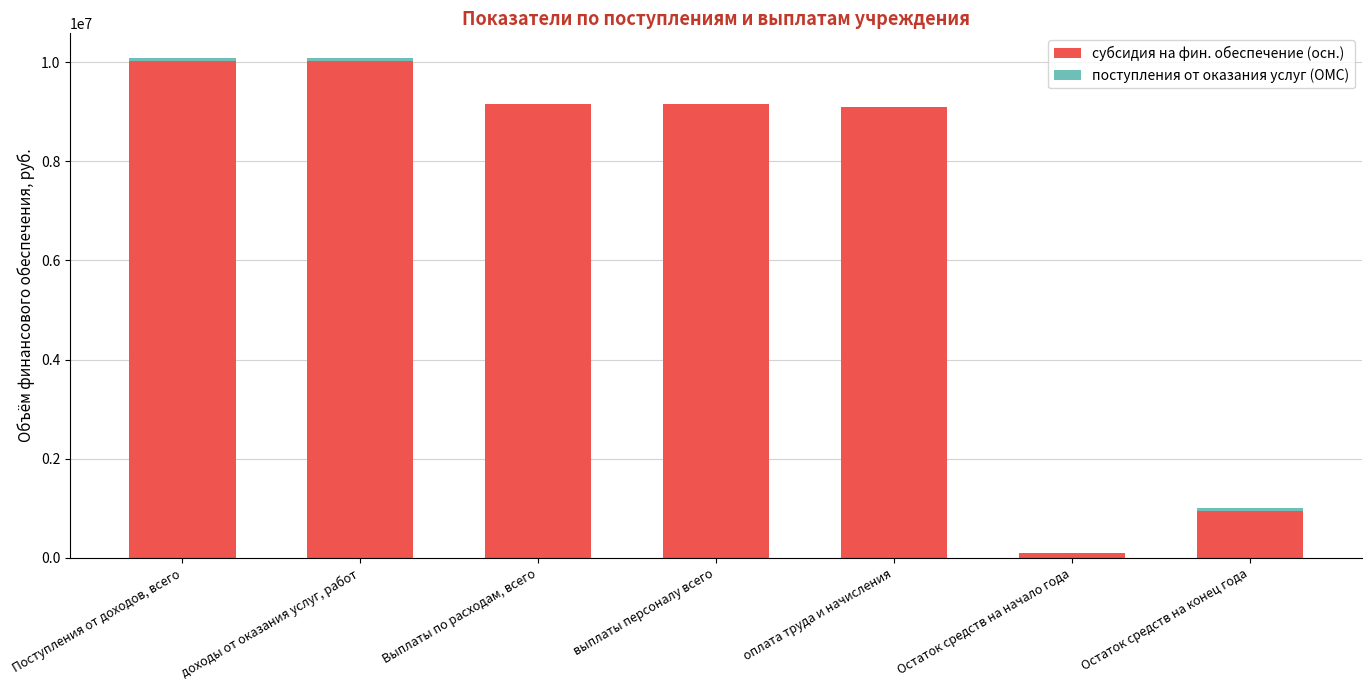

What is the sum of the субсидия на фин. обеспечение (осн.) values at выплаты персоналу всего and оплата труда и начисления?

18242015.7